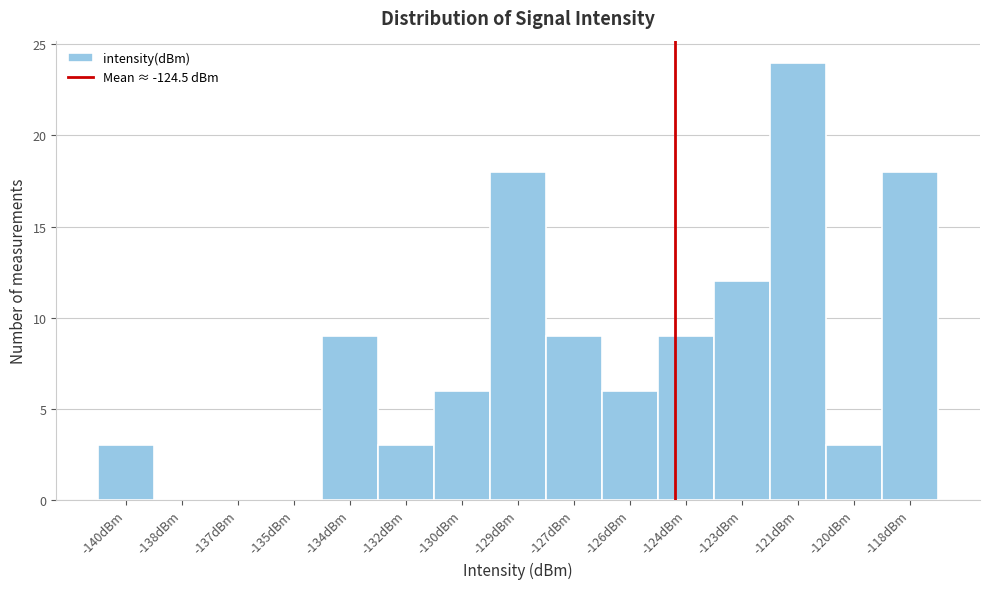

Reading left to right, what are all the values shown in this chart?

-140dBm=3	-138dBm=0	-137dBm=0	-135dBm=0	-134dBm=9	-132dBm=3	-130dBm=6	-129dBm=18	-127dBm=9	-126dBm=6	-124dBm=9	-123dBm=12	-121dBm=24	-120dBm=3	-118dBm=18